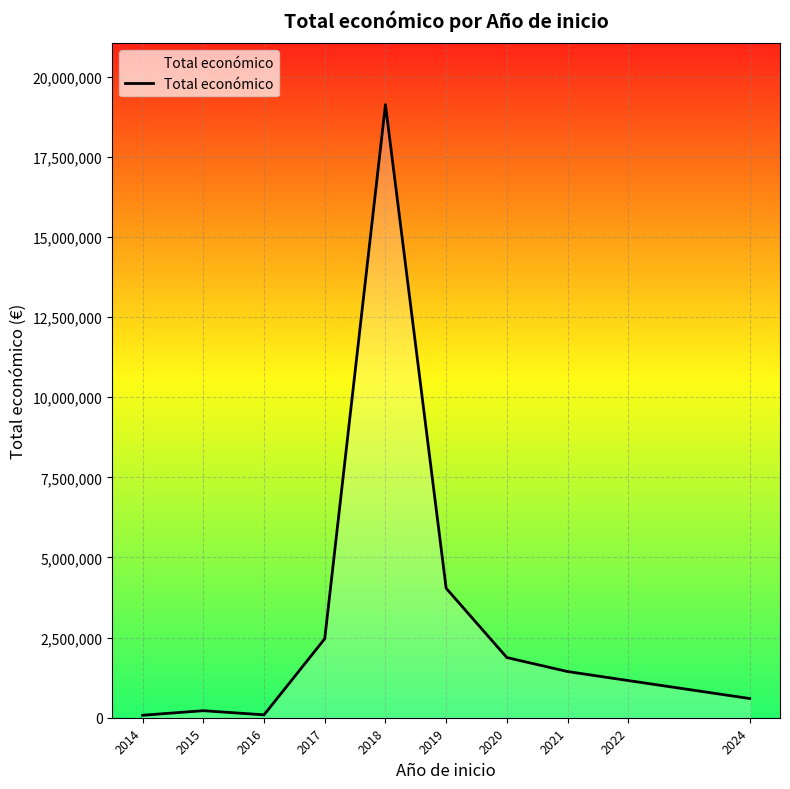

What is the greatest value displayed?

19126017